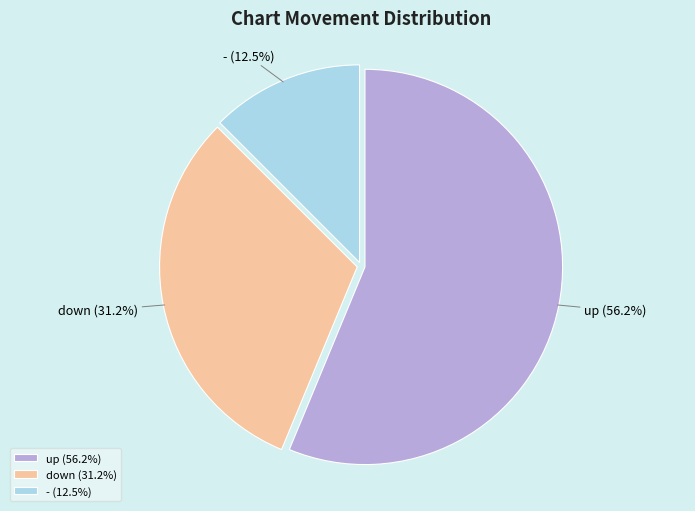

To the nearest percent, what is the difference between the largest and smallest slice percentages?

44%